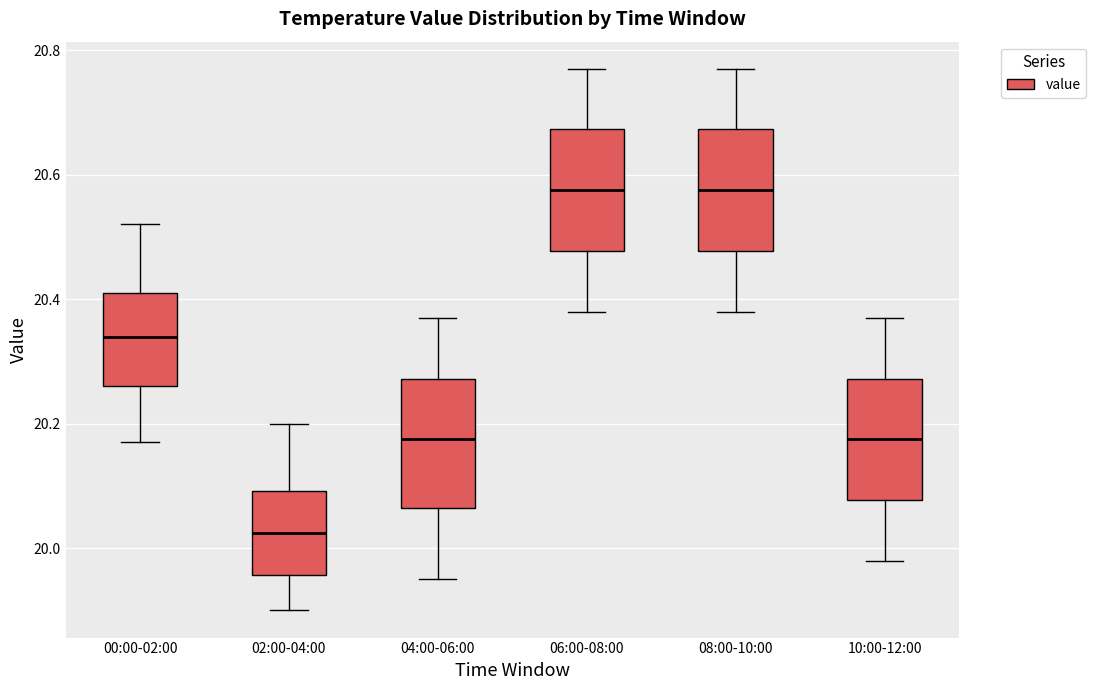

Reading left to right, read every box against the y-axis: the position of its median line, the range the box covers, and the ends of its whiskers. The values are not printed on the chart, so give them approximately, as read against the axis.

00:00-02:00: median 20.34, box 20.26 to 20.42, whiskers 20.18 to 20.52
02:00-04:00: median 20.02, box 19.96 to 20.10, whiskers 19.90 to 20.20
04:00-06:00: median 20.18, box 20.06 to 20.28, whiskers 19.96 to 20.38
06:00-08:00: median 20.58, box 20.48 to 20.68, whiskers 20.38 to 20.78
08:00-10:00: median 20.58, box 20.48 to 20.68, whiskers 20.38 to 20.78
10:00-12:00: median 20.18, box 20.08 to 20.28, whiskers 19.98 to 20.38